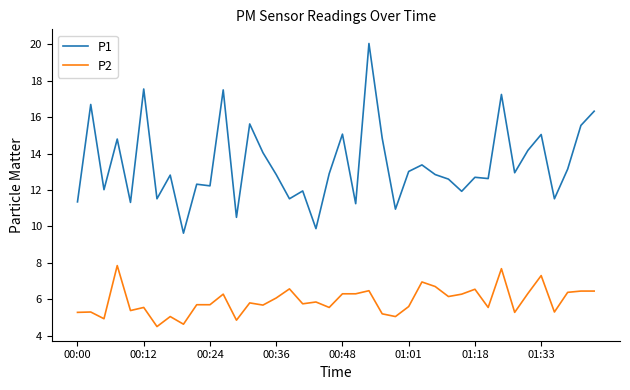

Which series has the widest spread of values?

P1